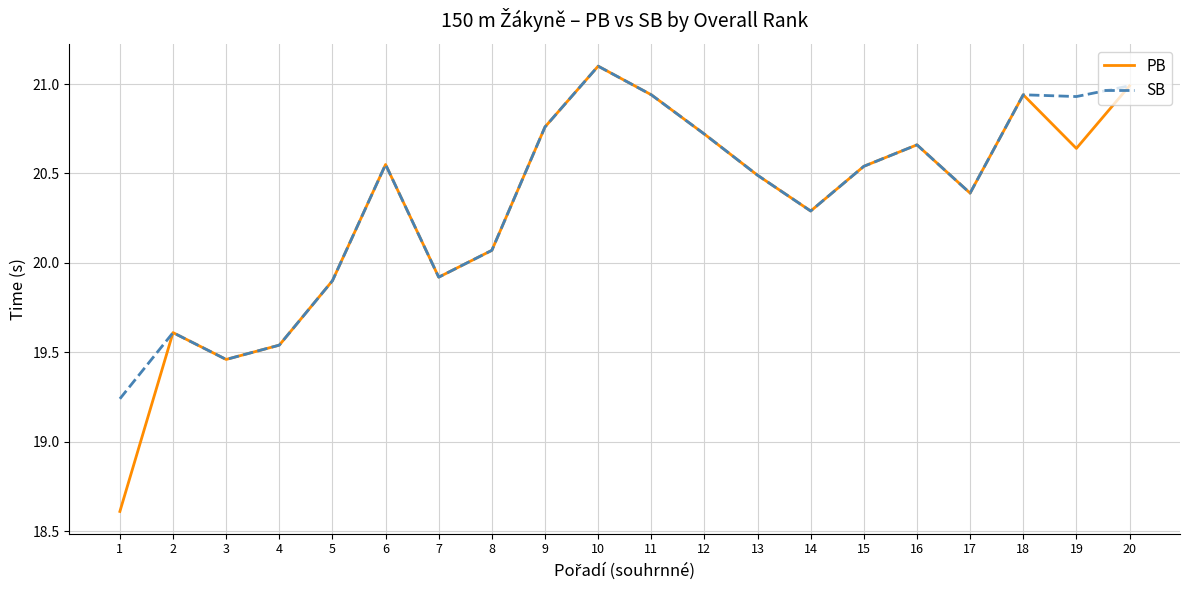

At which category does the chart reach its peak across all series?

10